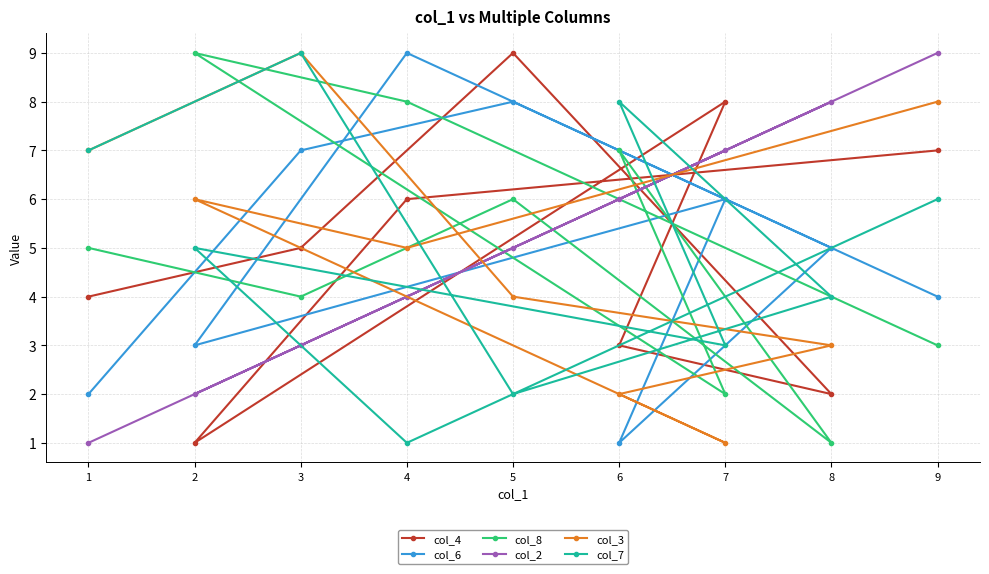

What is the value of the col_7 point at the 3rd from the left?

9